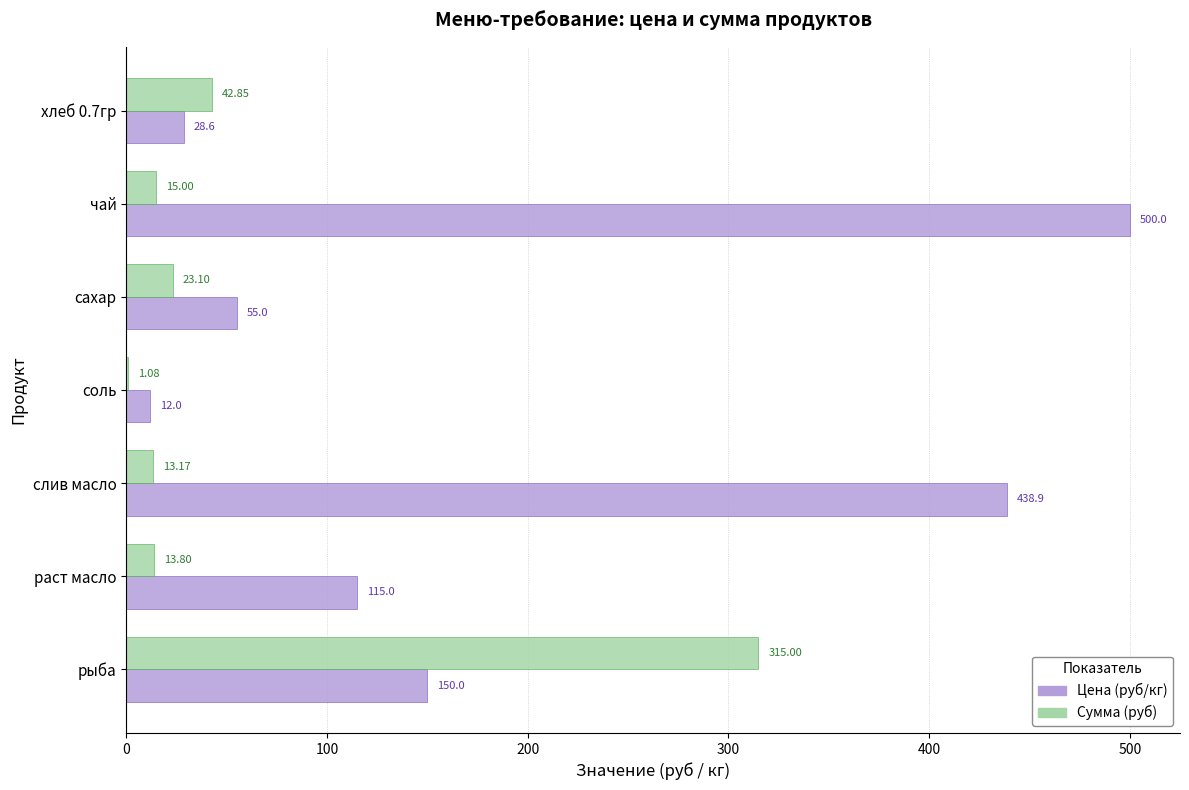

At which category is the sum across all series the highest?

чай